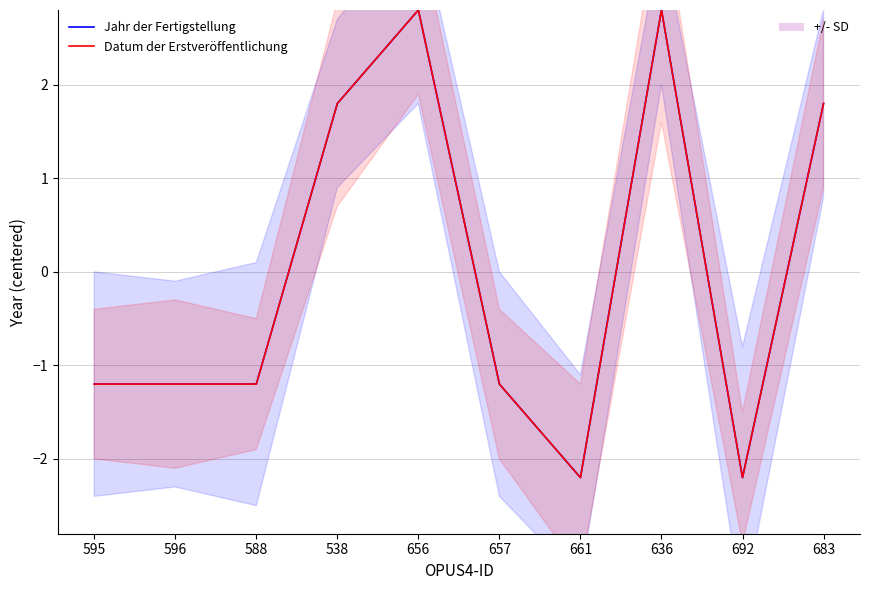

List the series in order of their peak value, highest first.

Jahr der Fertigstellung, Datum der Erstveröffentlichung